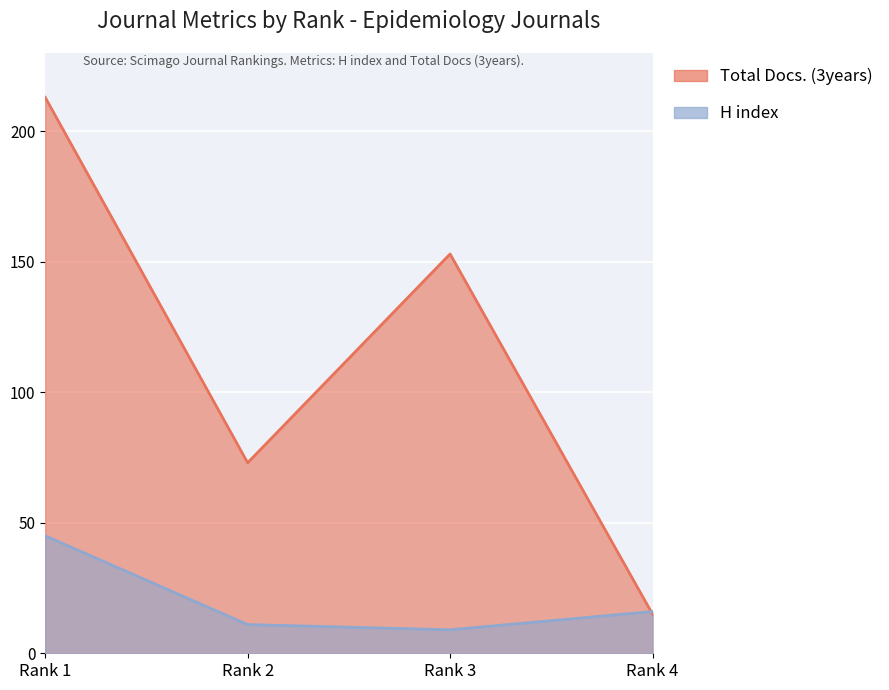

What is the value of the H index point at the 1st from the left?

45